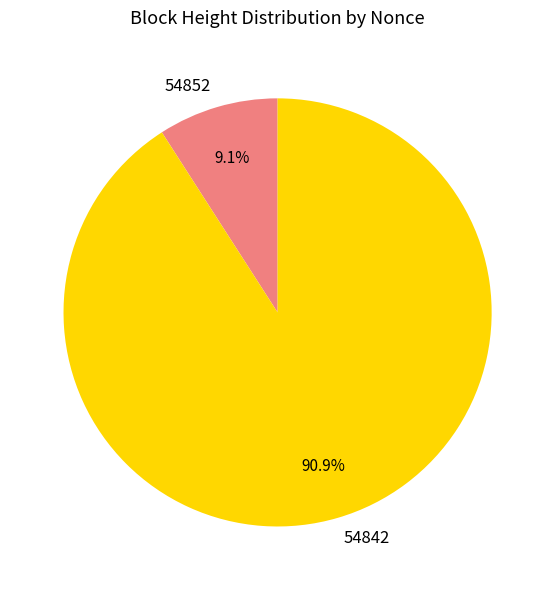

How many slices are in this pie chart?

2